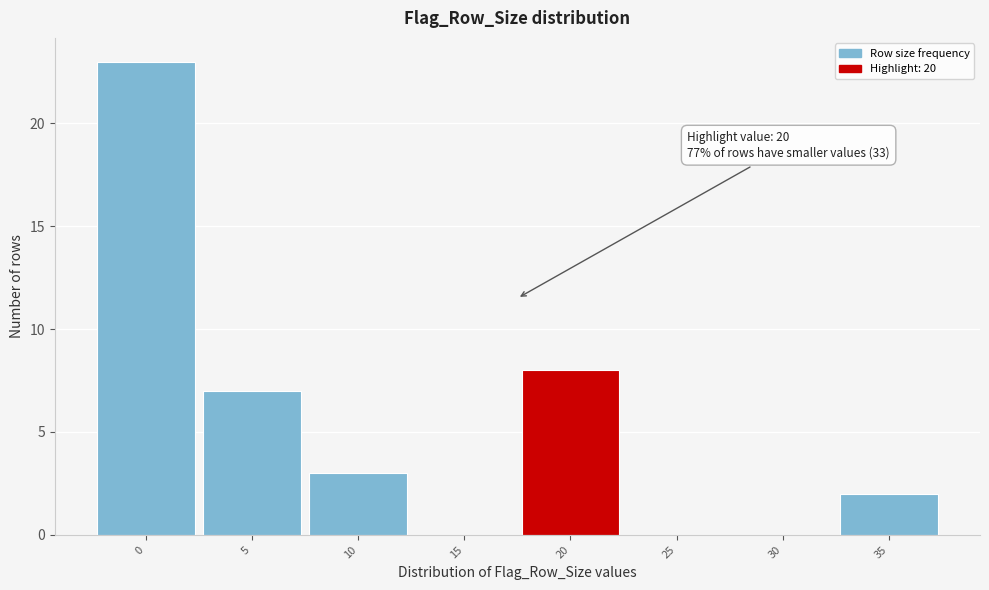

Reading left to right, extract all data points from this chart.

0=23	5=7	10=3	15=0	20=8	25=0	30=0	35=2